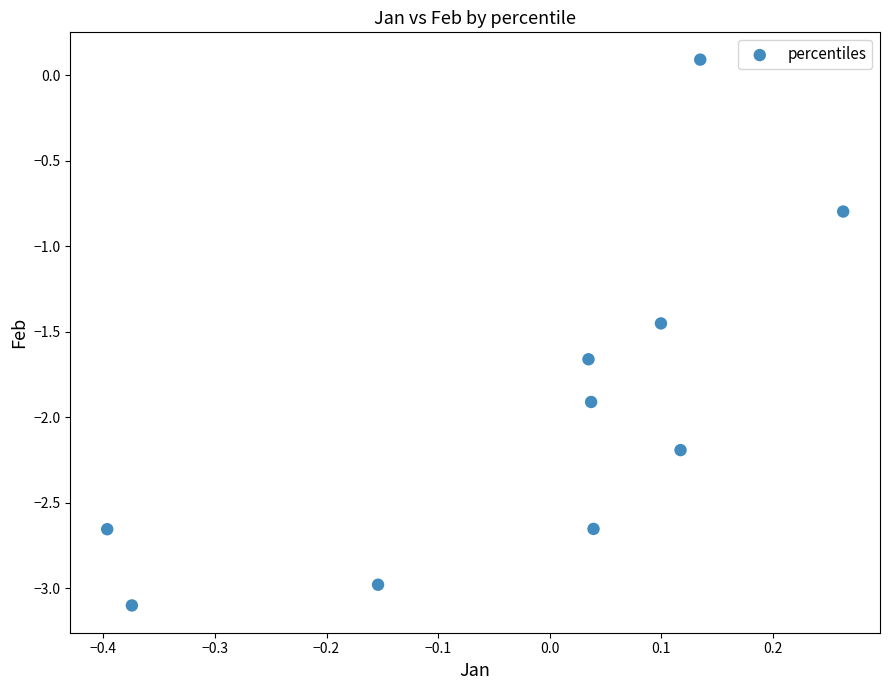

What Y value in the scatter plot is closest to -1?

-0.8